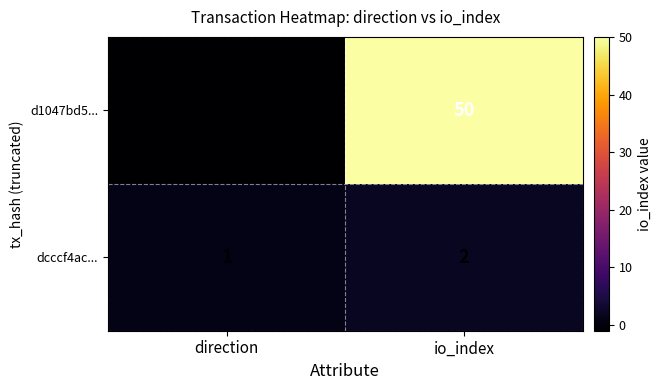

What is the greatest value displayed?

50